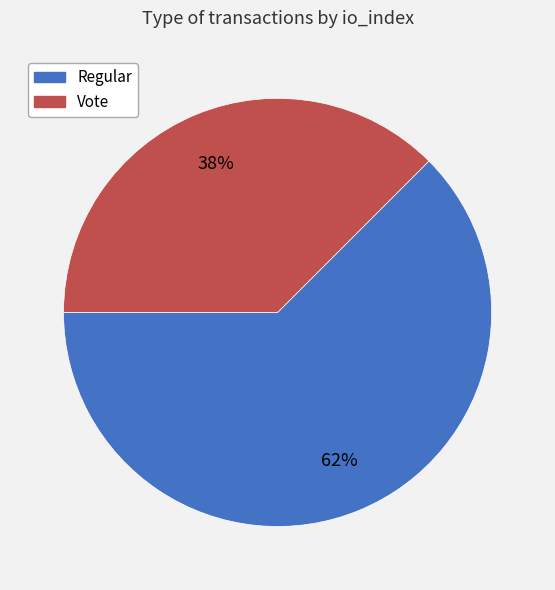

Rank the categories by value from highest to lowest.

Regular, Vote